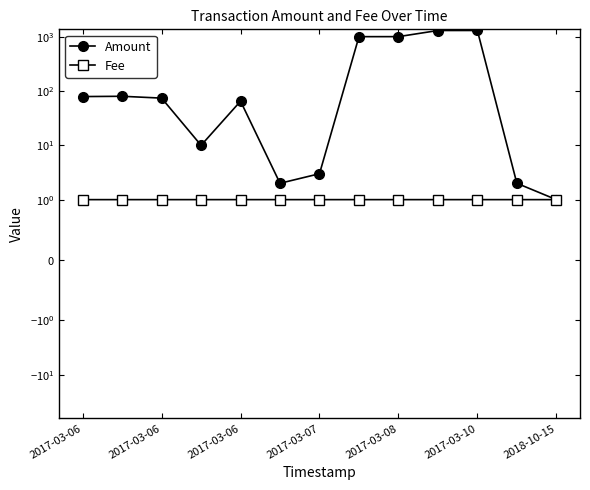

What is the average value of the Amount series?

378.8